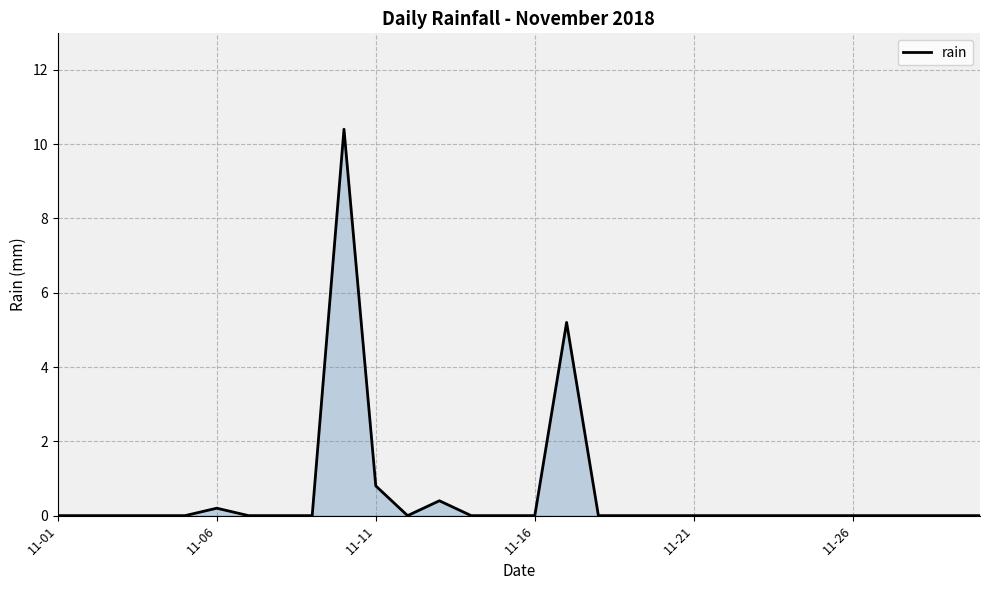

What is the maximum value shown in the chart?

10.4